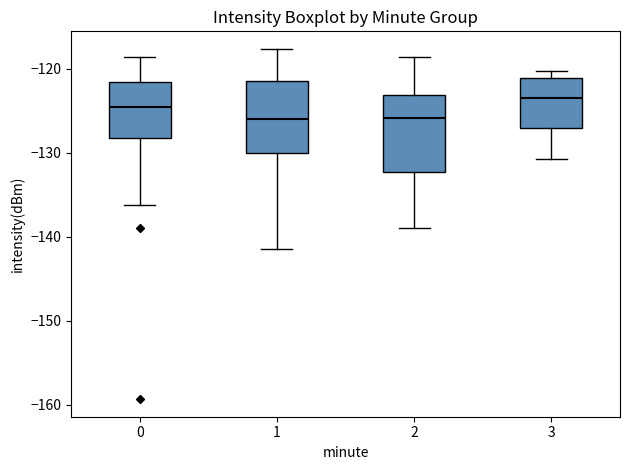

Which box has the highest median line?

3